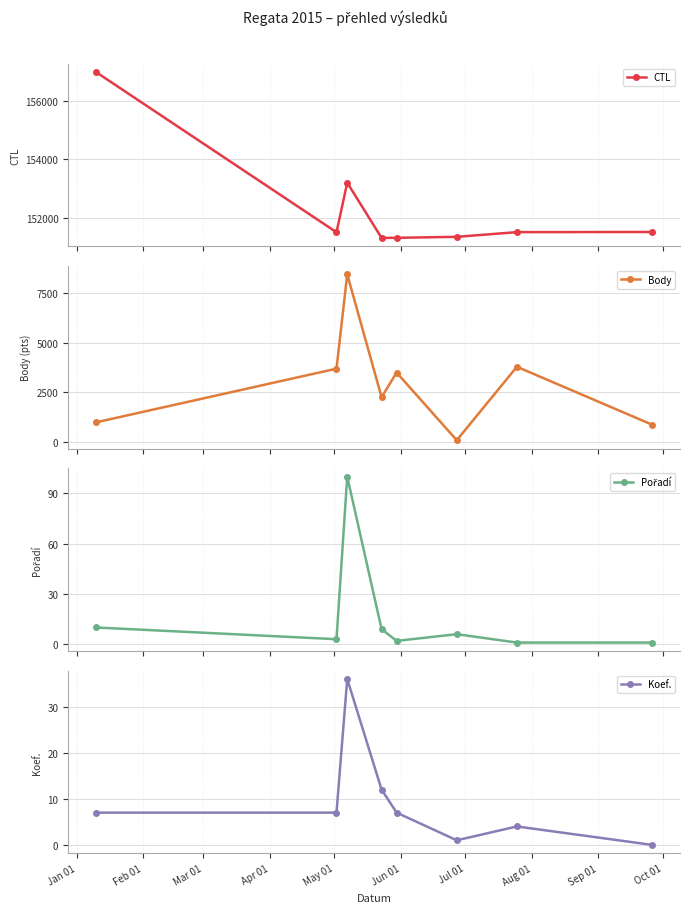

What are all the series names shown in the legend?

CTL, Body, Pořadí, Koef.